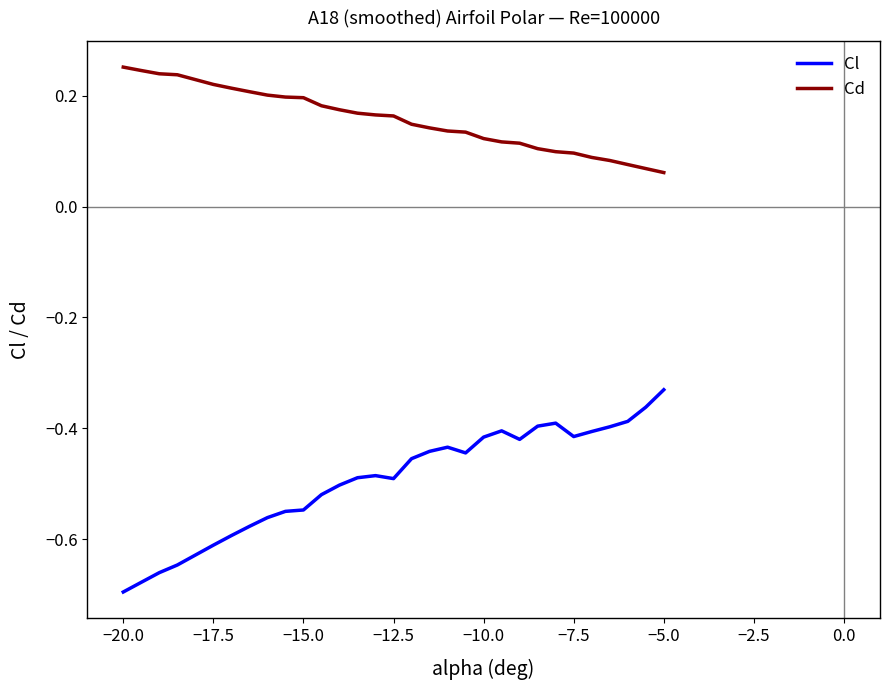

Rank the series by their average value, from lowest to highest.

Cl, Cd